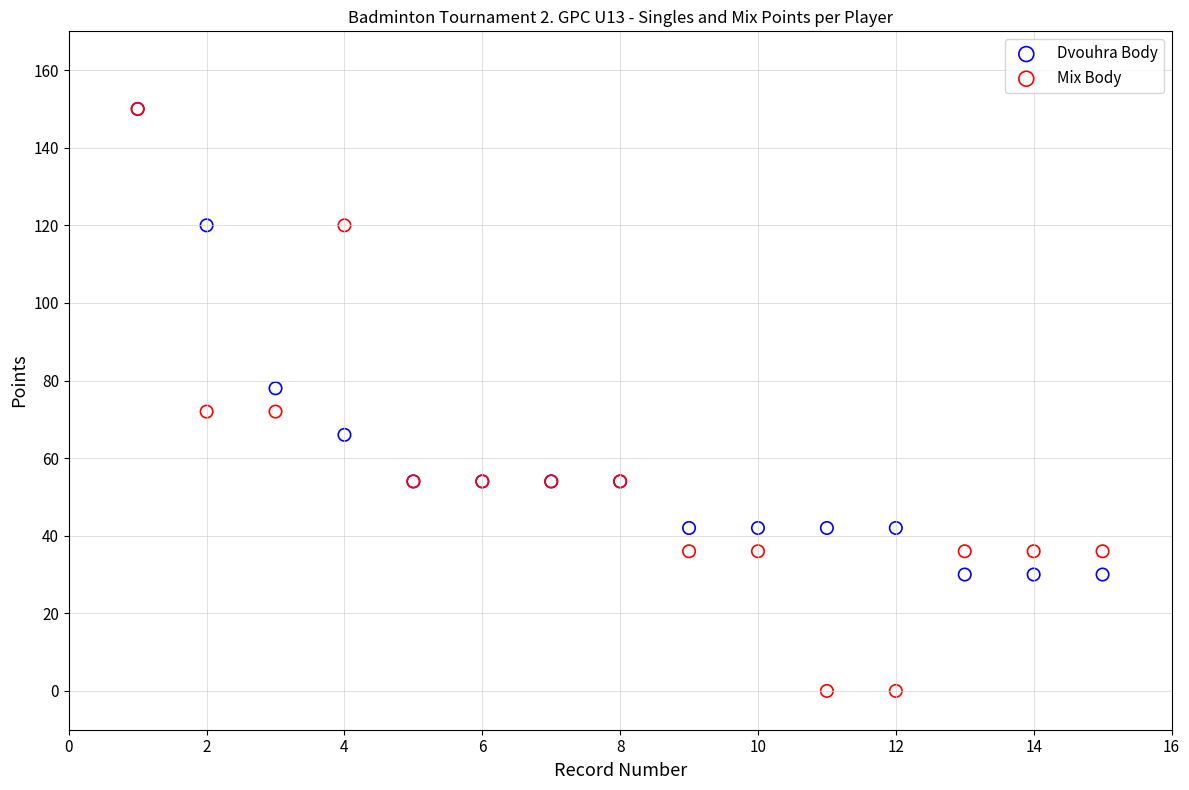

What are all the series names shown in the legend?

Dvouhra Body, Mix Body